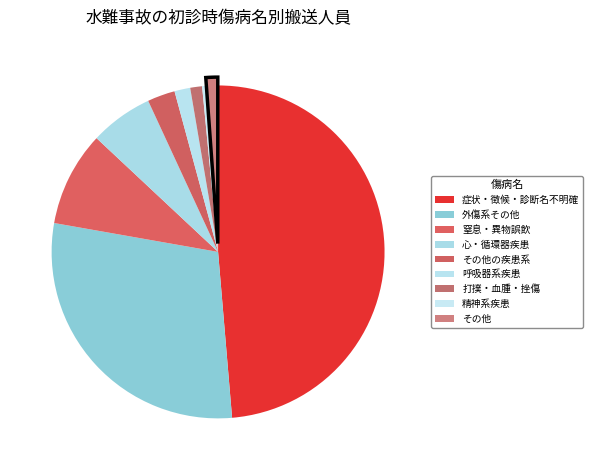

What portion of the pie excludes その他?

98.9%